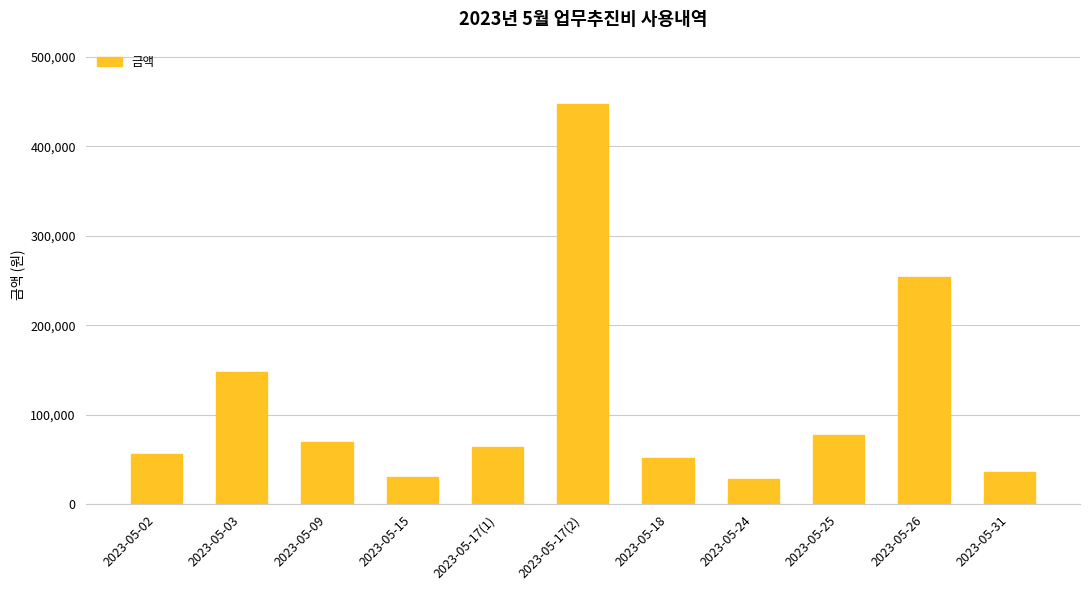

Which has a higher value, 2023-05-17(1) or 2023-05-24?

2023-05-17(1)